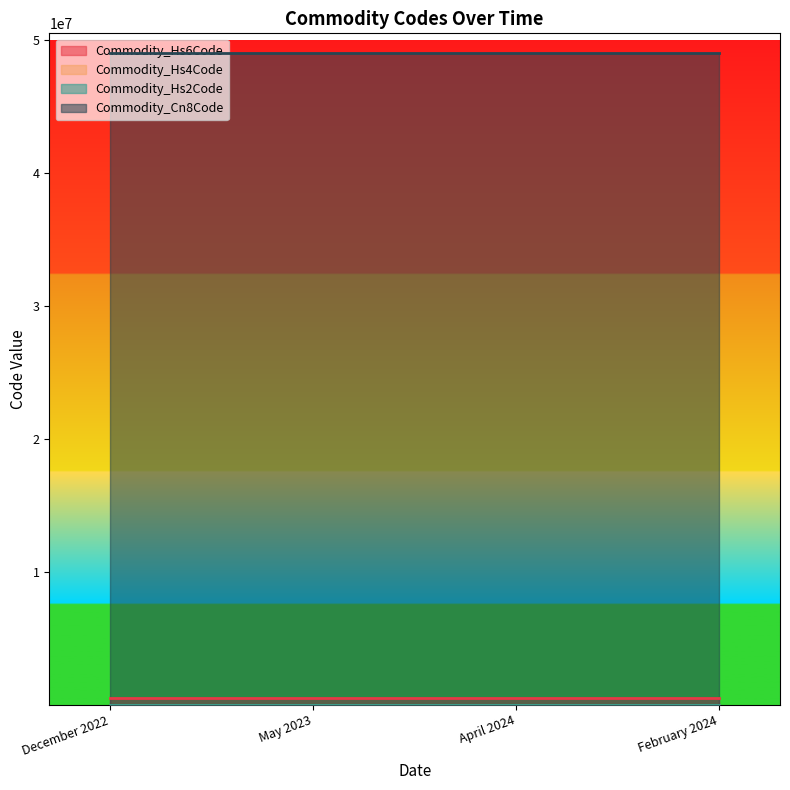

What is the total value across all series at December 2022?

49515049